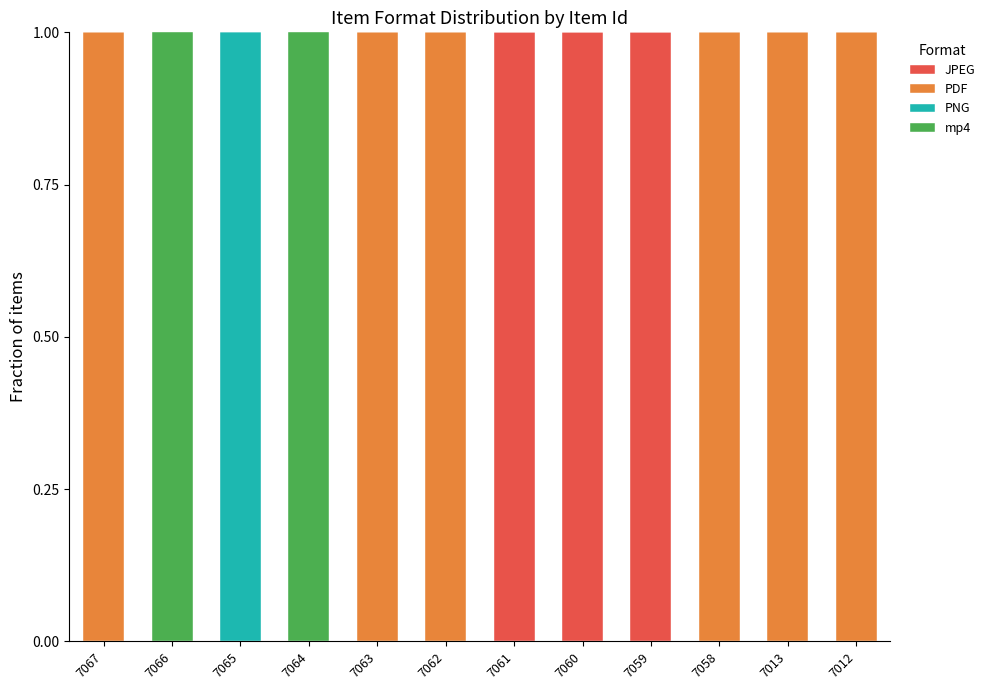

Is it true that JPEG equals 0 at 7065?

True